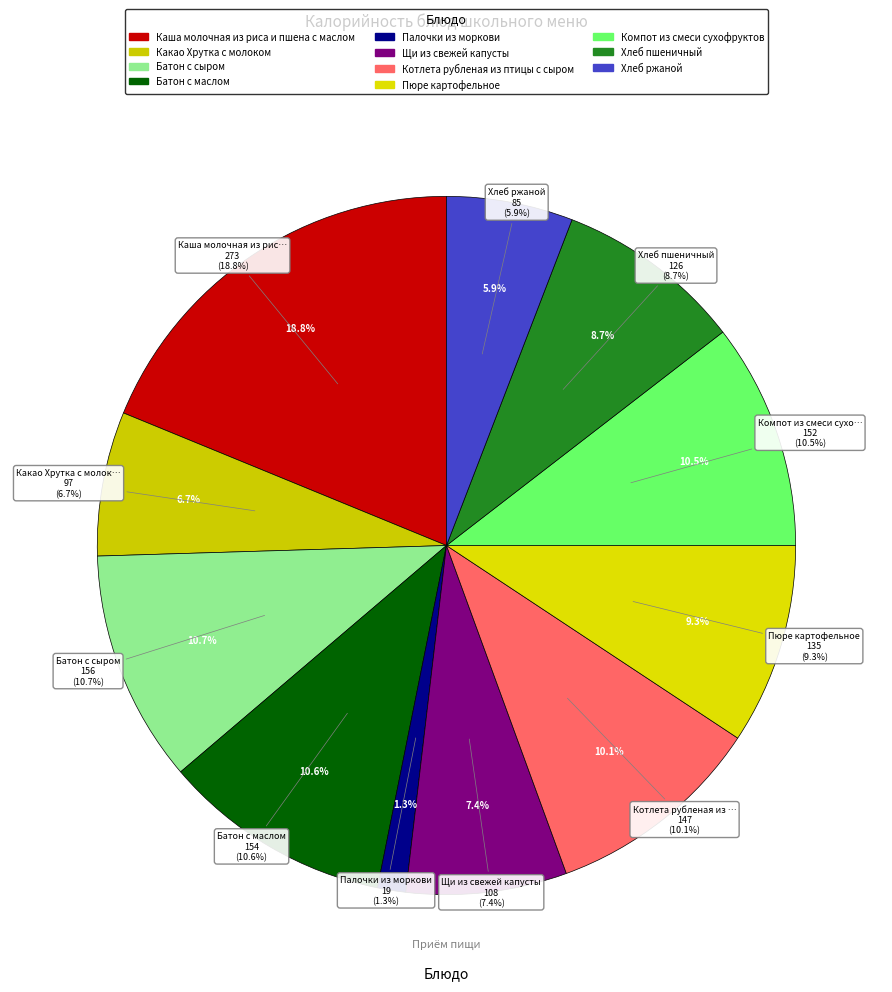

Is Хлеб ржаной the majority of the pie?

No